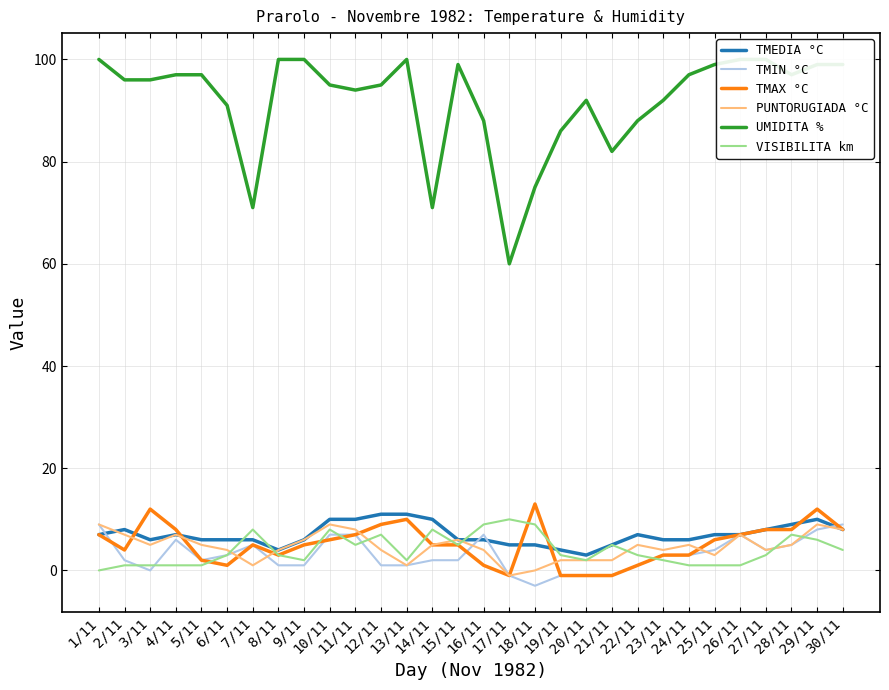

List the series in order of their peak value, lowest first.

TMIN °C, PUNTORUGIADA °C, VISIBILITA km, TMEDIA °C, TMAX °C, UMIDITA %